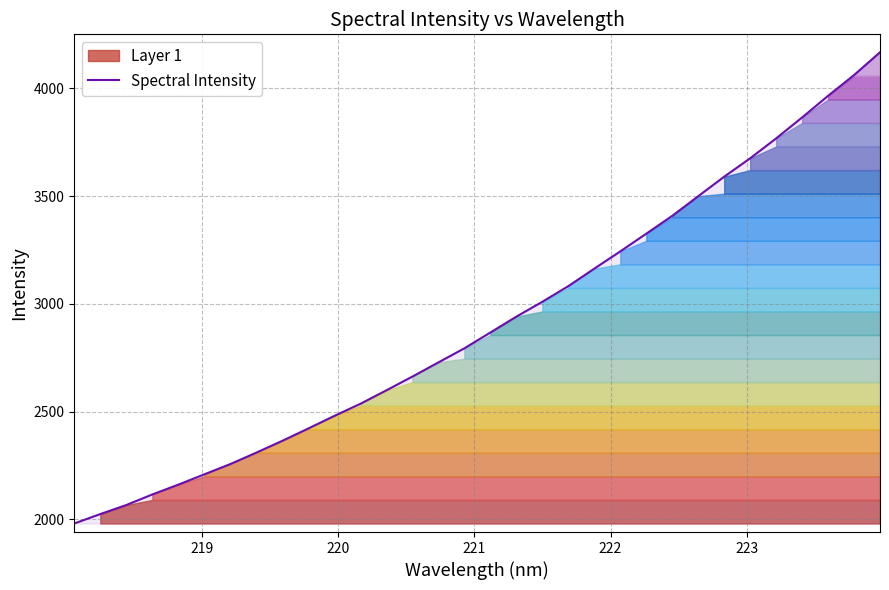

What is the difference between the maximum and minimum values?

2187.1